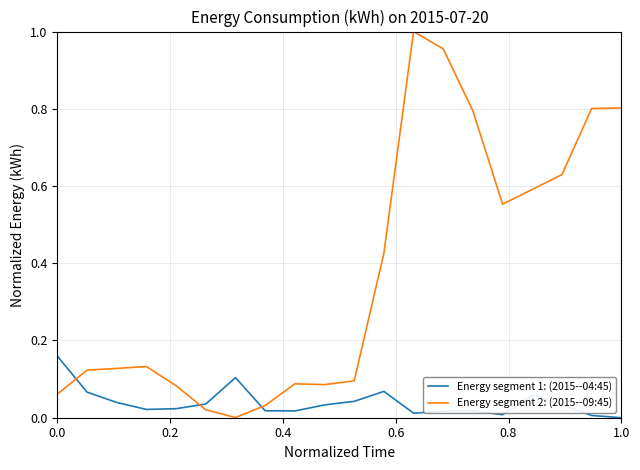

Which series has the largest total across all categories?

Energy segment 2: (2015--09:45)